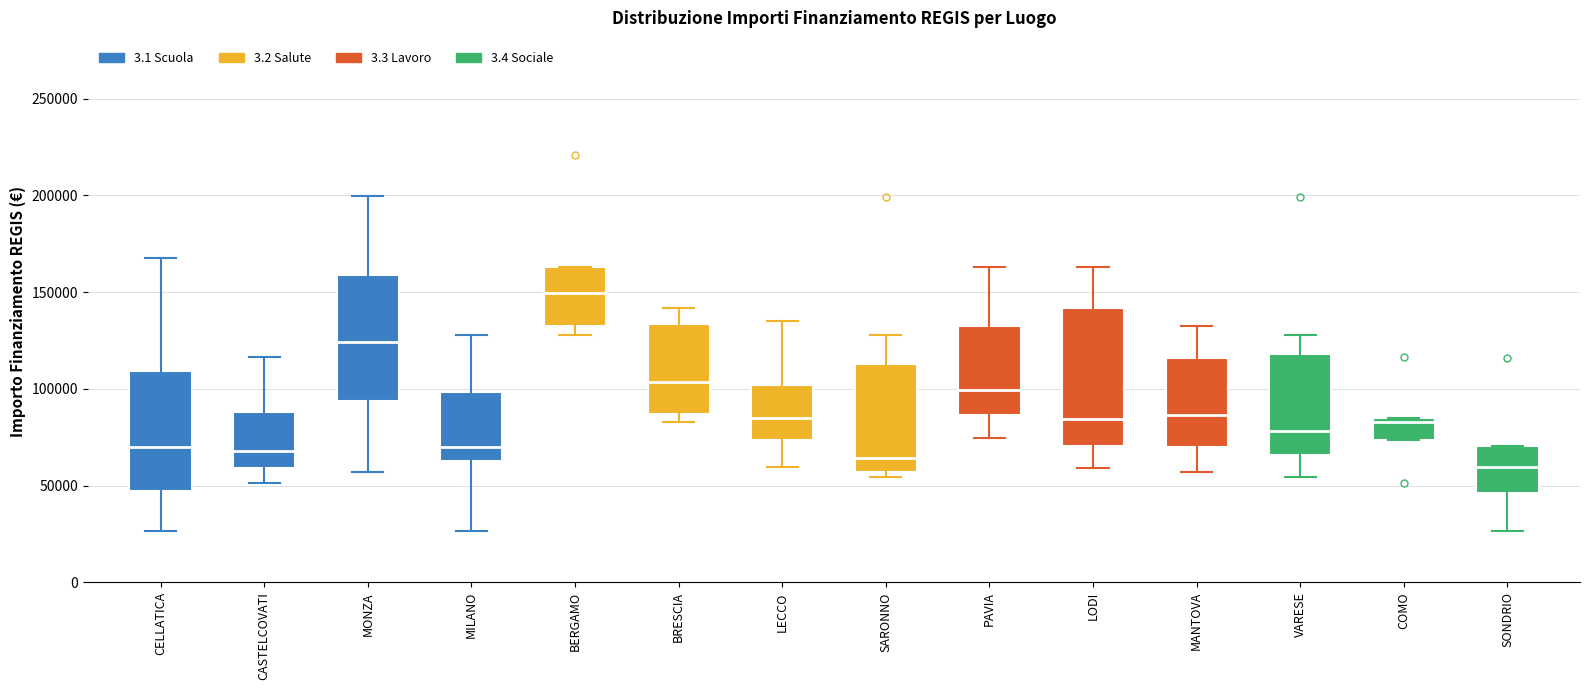

Where is the lower edge of the box for COMO on the y-axis? The values are not printed on the chart, so give them approximately, as read against the axis.

75000